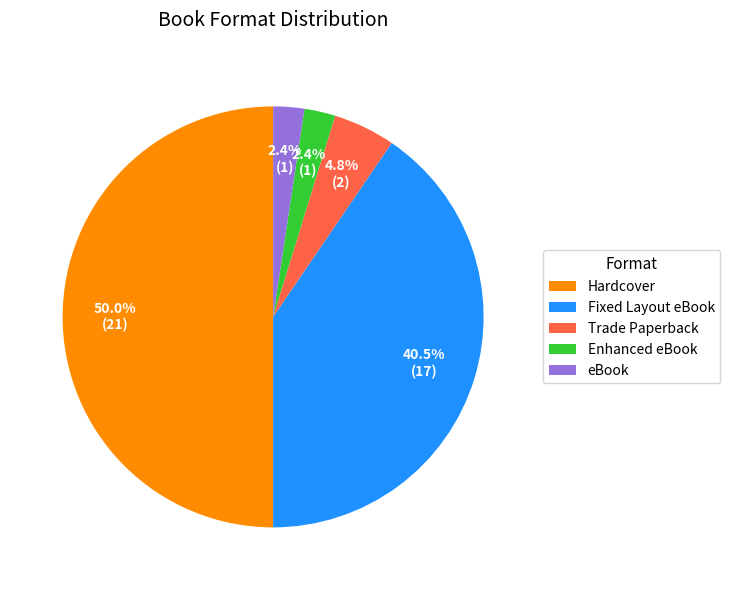

To the nearest percent, what percentage of the pie is Hardcover?

50%